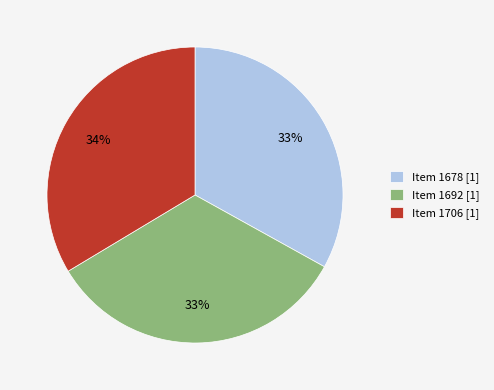

To the nearest percent, what is the difference between the largest and smallest slice percentages?

1%